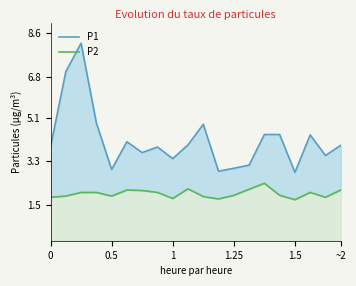

What are all the series names shown in the legend?

P1, P2